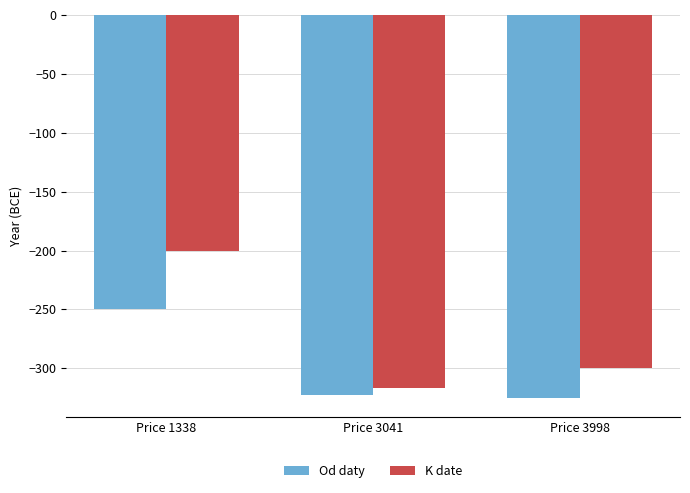

What is the value of the Od daty bar at the 1st from the left?

-250